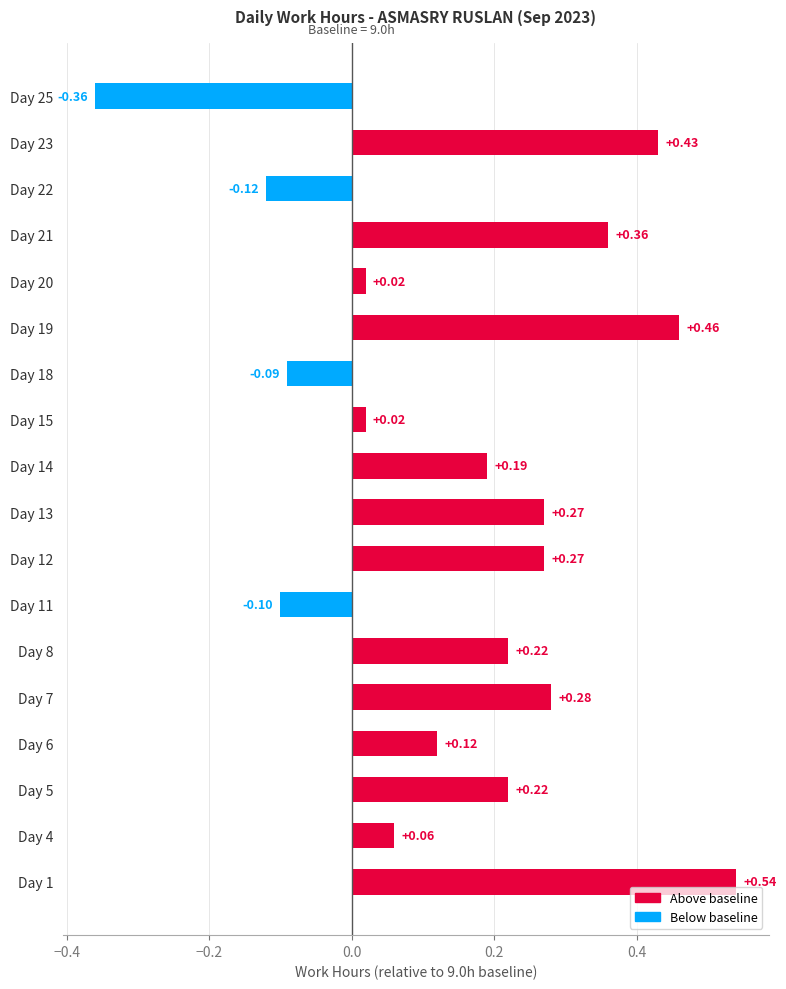

At which category does the chart reach its peak across all series?

Day 1